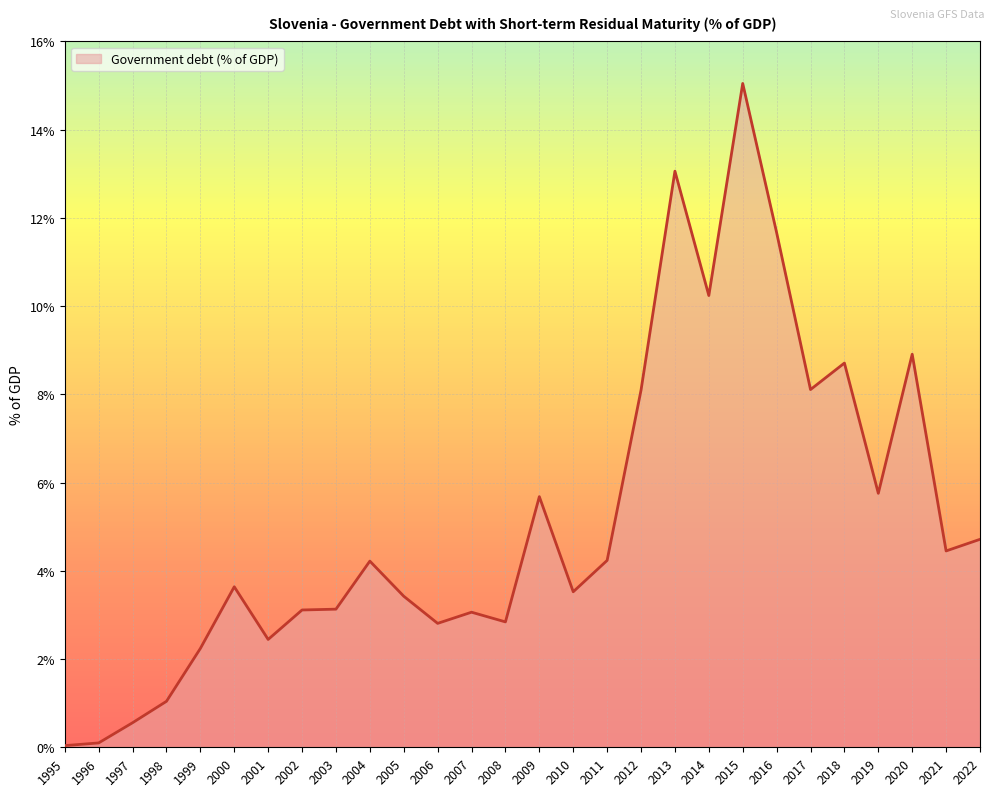

What is the difference between the values at 1999 and 2020?

6.7